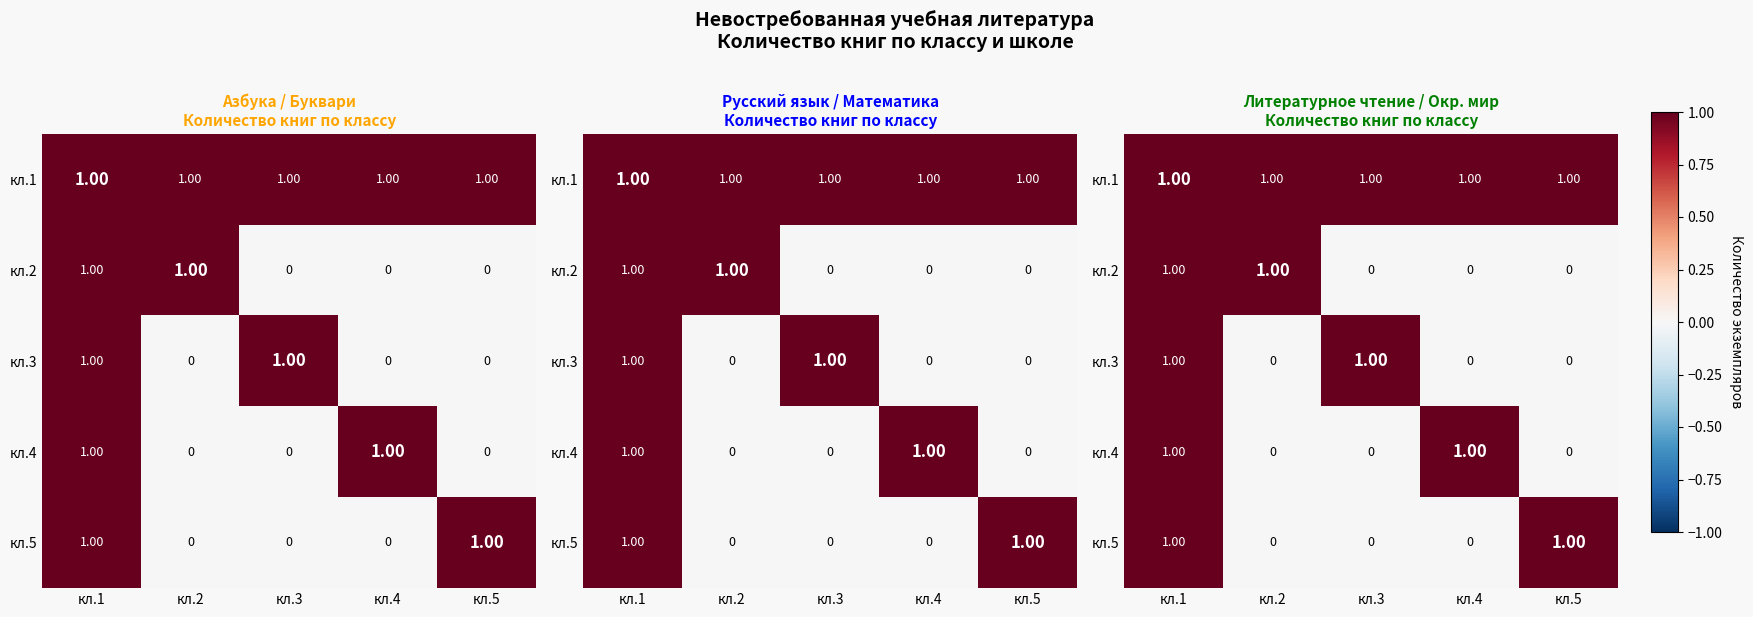

Count the кл.5 values in the range 0 to 1.

5